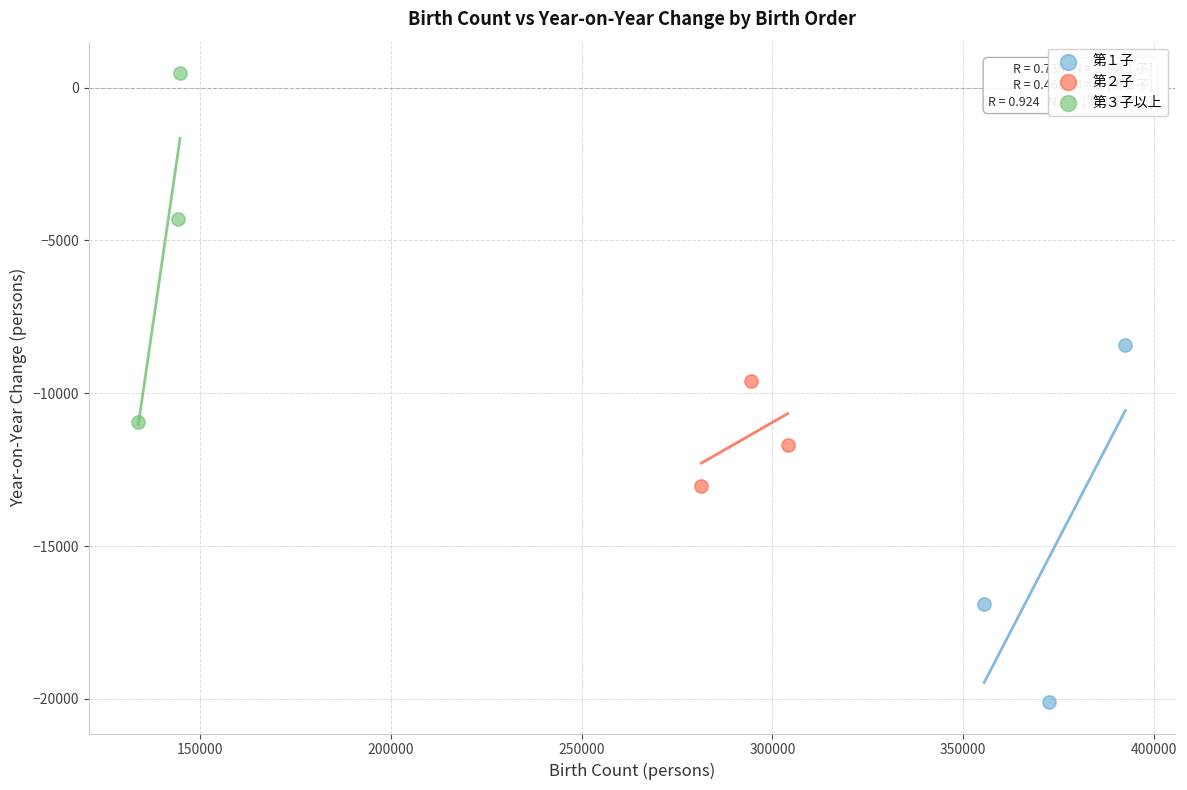

Which series contains the lowest Y value?

第１子